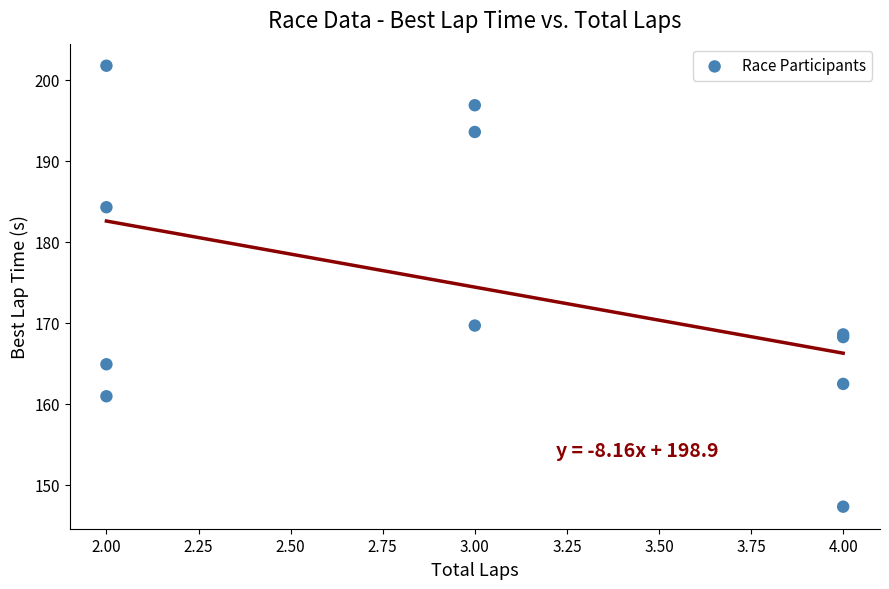

What Y value in the scatter plot is closest to 174?

169.7